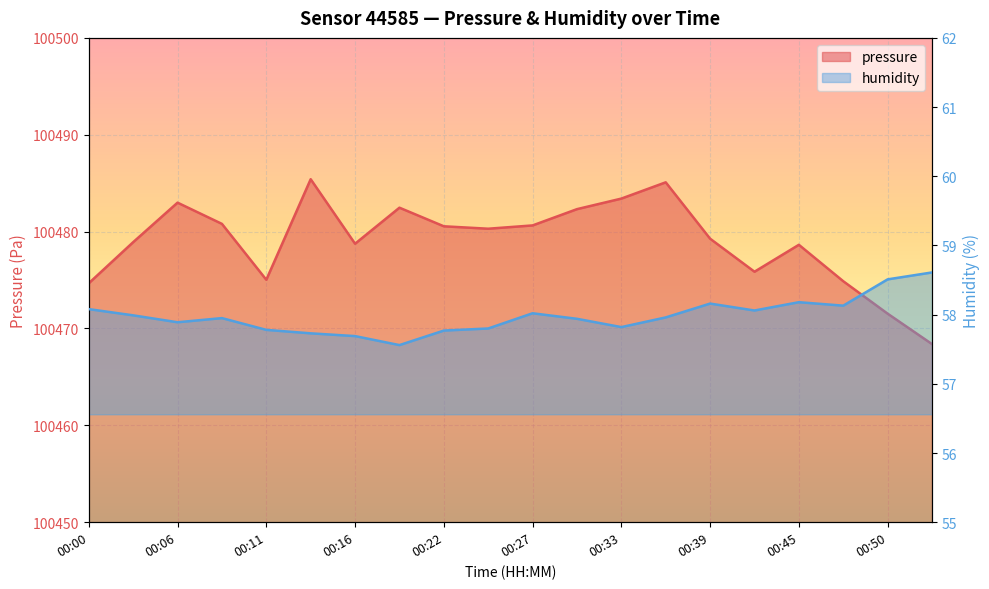

What are all the series names shown in the legend?

pressure, humidity